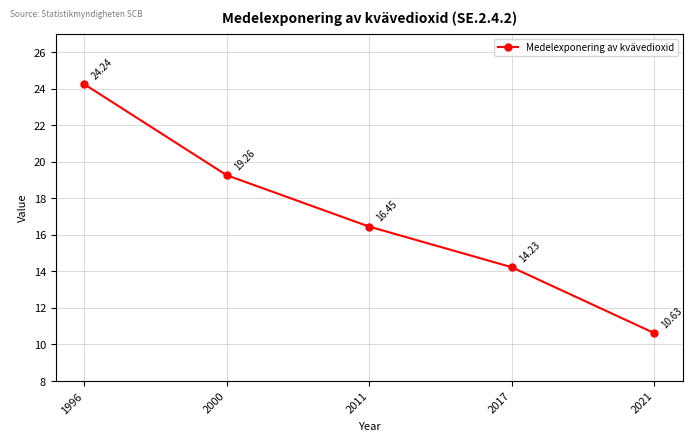

What is the difference between the maximum and minimum values?

13.6